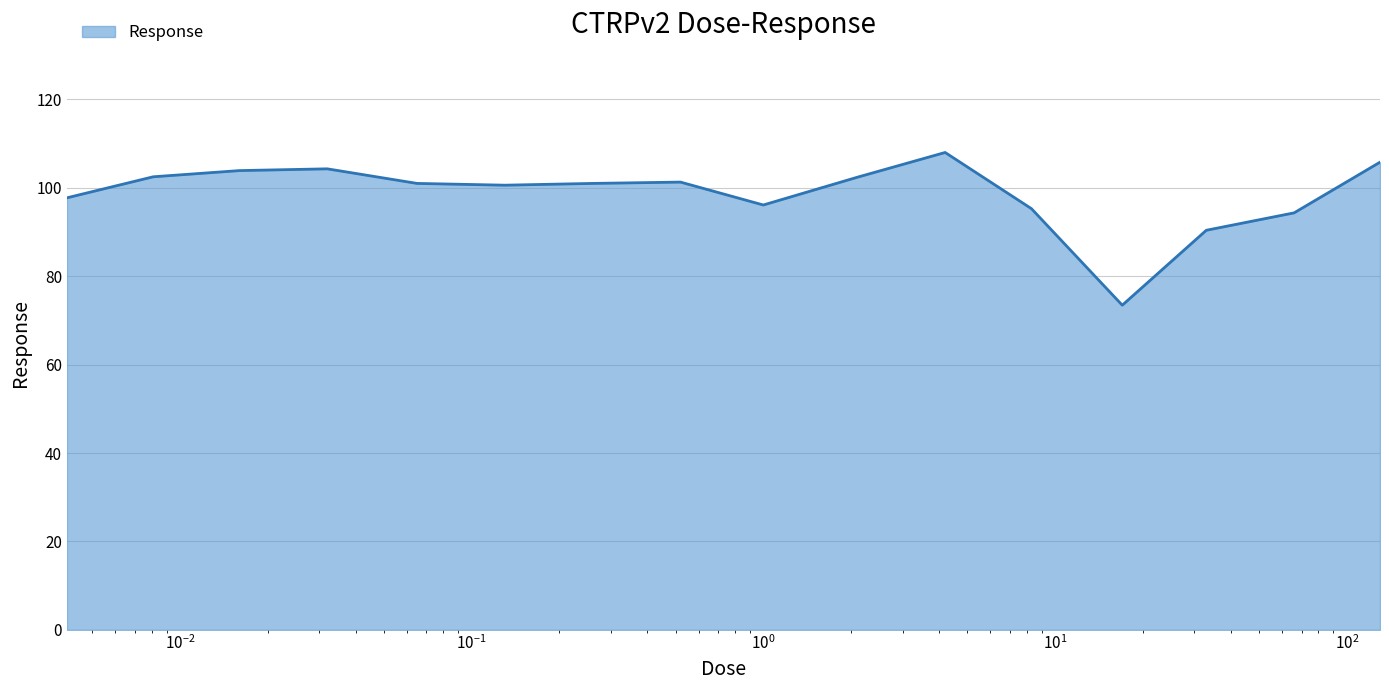

What is the average value?

98.6